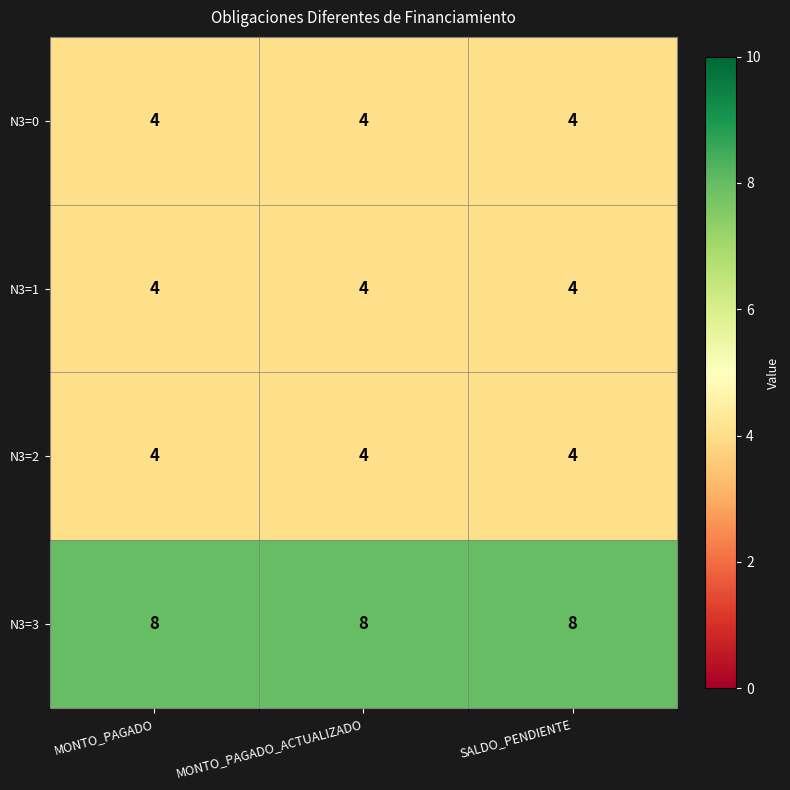

How many distinct data groups are displayed?

4